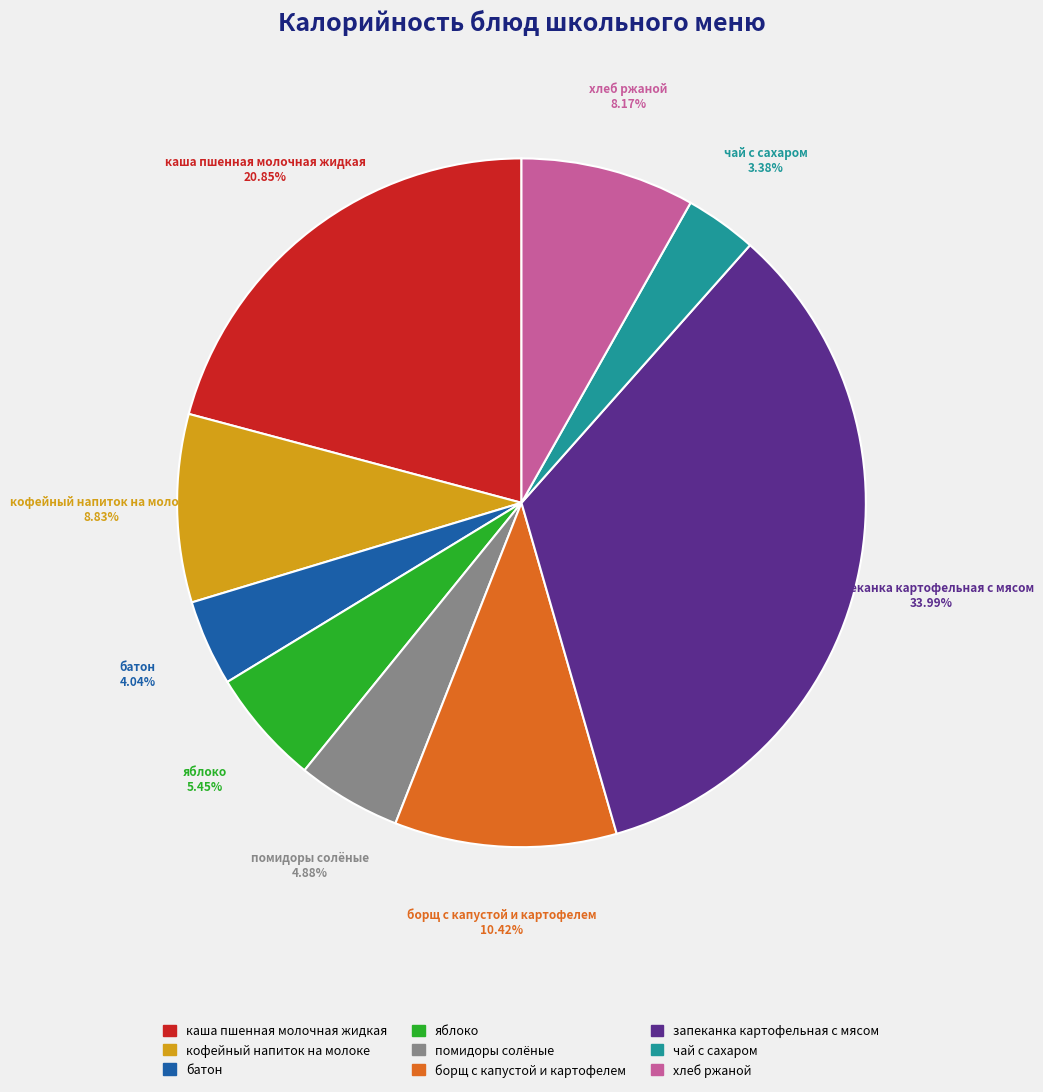

Which category has the biggest portion of the pie?

запеканка картофельная с мясом